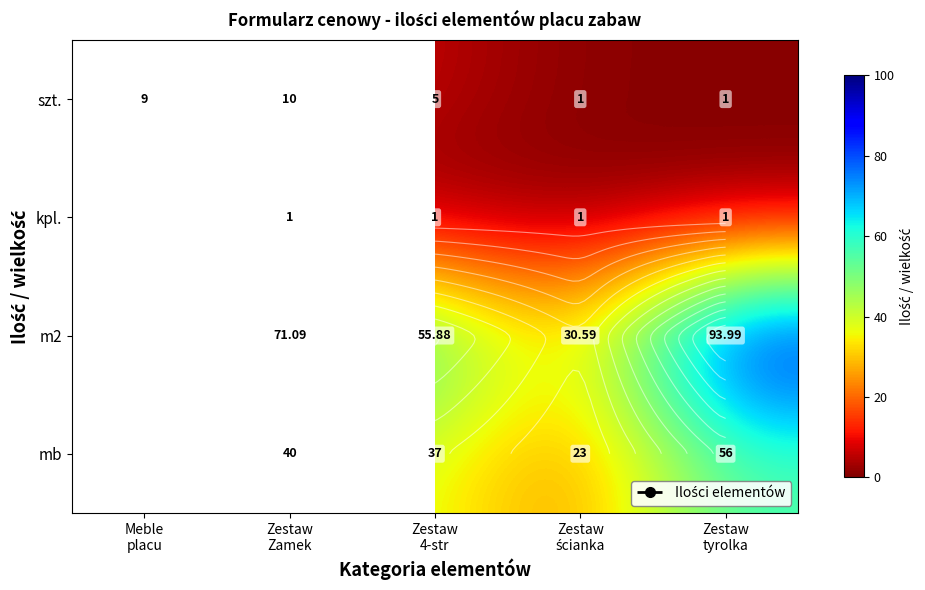

At how many categories does at least one series exceed 21?

4